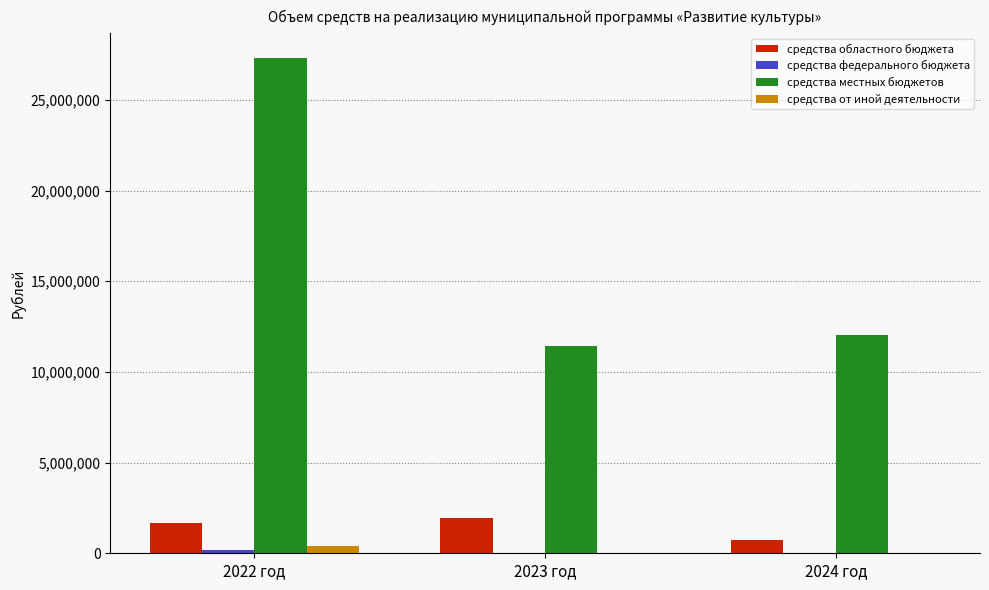

The value of средства областного бюджета at 2022 год is 1688338.0. True or false?

True